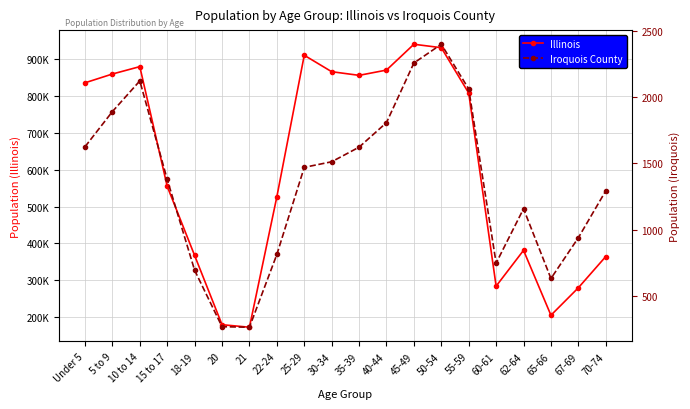

What is the value of the Illinois point at the 12th from the left?

870100